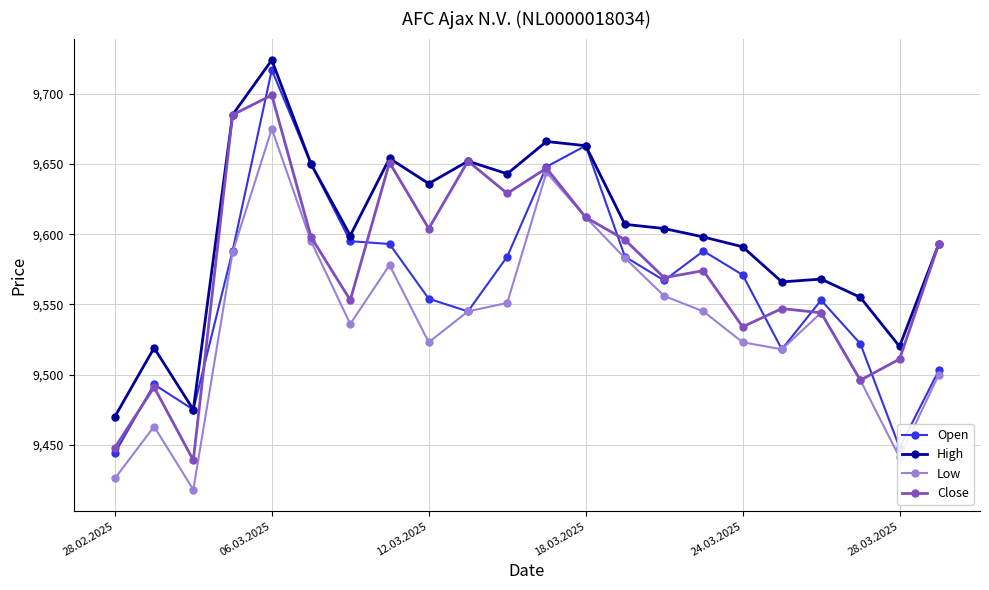

True or false: High and Low cross at least once.

False